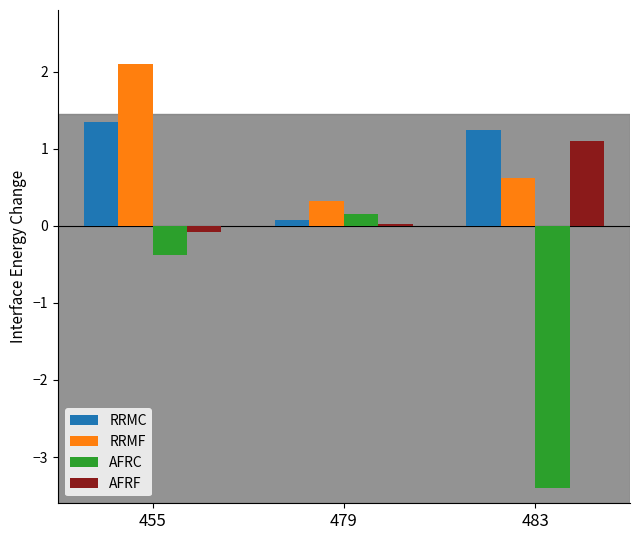

The AFRF series shows 1.5 at 483. True or false?

False